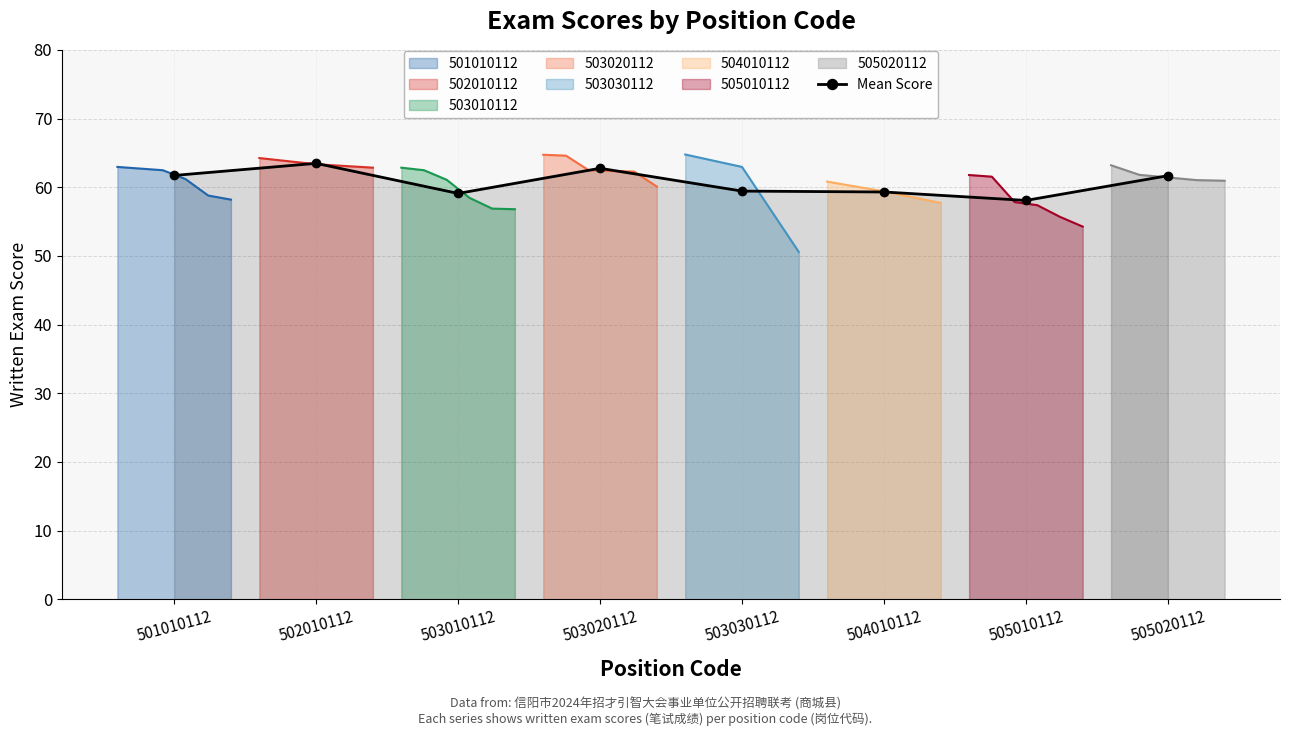

Which category has the highest value across all series?

502010112